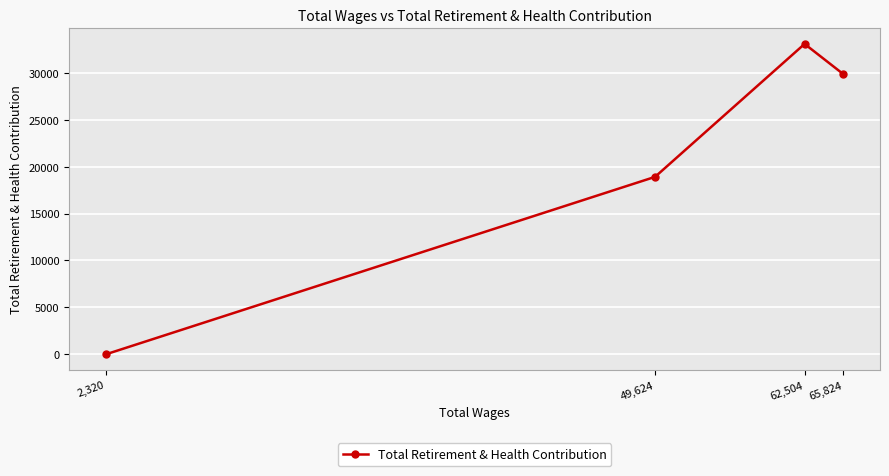

How many interior local peaks (higher than both neighbors) does the data have?

1